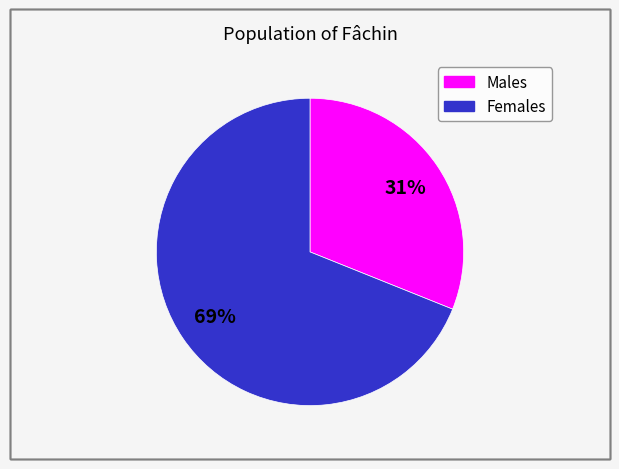

Is there a majority slice in this chart?

Yes